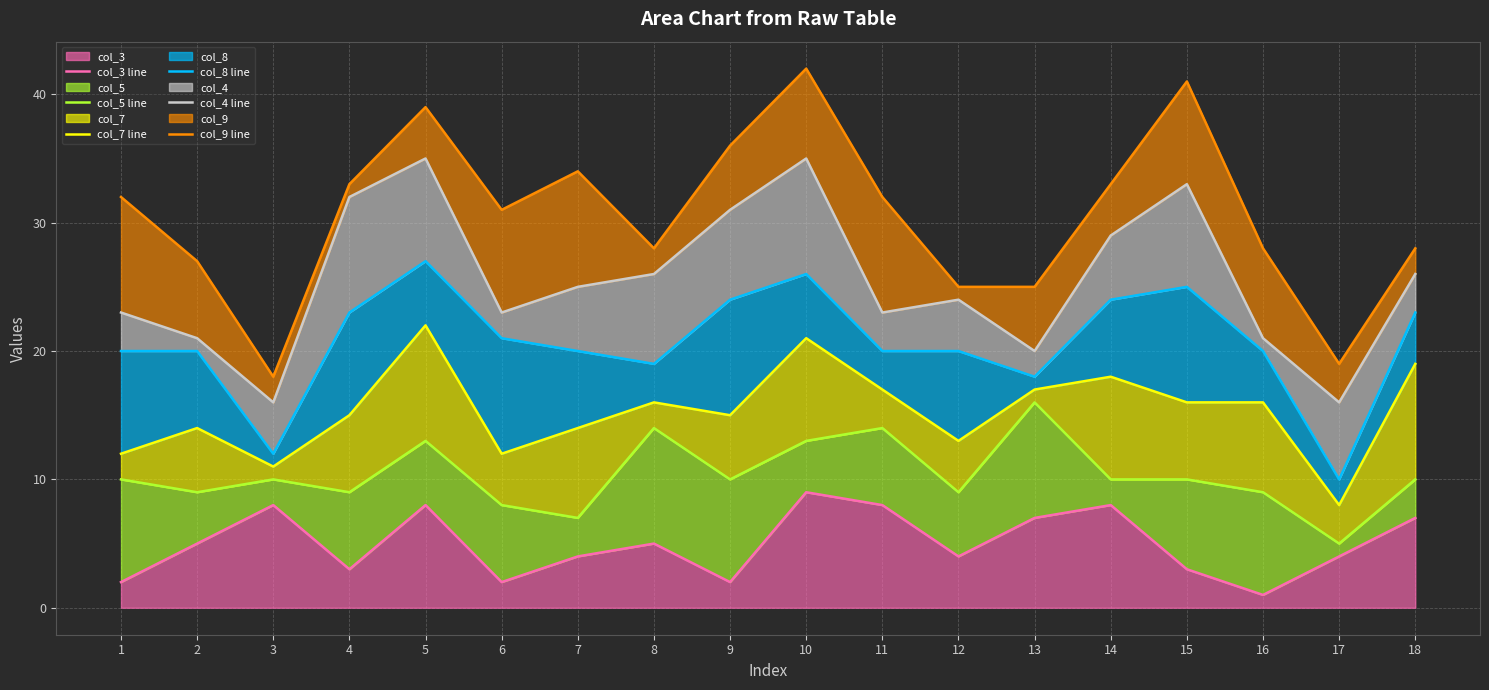

Reading left to right, extract all data points from this chart.

col_3 line: 2	5	8	3	8	2	4	5	2	9	8	4	7	8	3	1	4	7
col_5 line: 10	9	10	9	13	8	7	14	10	13	14	9	16	10	10	9	5	10
col_7 line: 12	14	11	15	22	12	14	16	15	21	17	13	17	18	16	16	8	19
col_8 line: 20	20	12	23	27	21	20	19	24	26	20	20	18	24	25	20	10	23
col_4 line: 23	21	16	32	35	23	25	26	31	35	23	24	20	29	33	21	16	26
col_9 line: 32	27	18	33	39	31	34	28	36	42	32	25	25	33	41	28	19	28